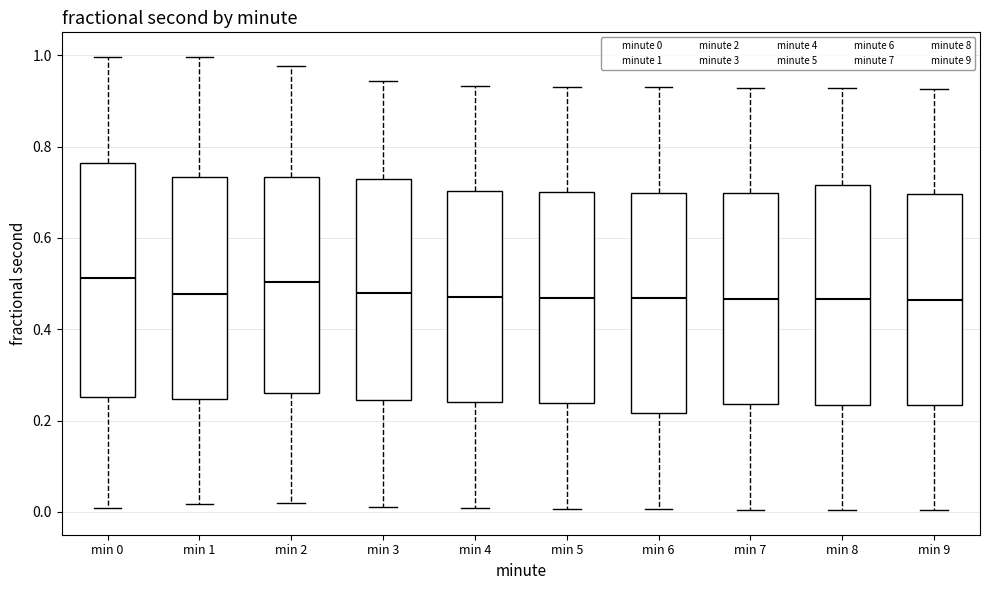

Reading left to right, transcribe this box plot: for each box, give where its median line is, the range the box spans, and where its two whiskers end, as read against the y-axis. The values are not printed on the chart, so give them approximately, as read against the axis.

min 0: median 0.52, box 0.26 to 0.76, whiskers 0.00 to 1.00
min 1: median 0.48, box 0.24 to 0.74, whiskers 0.02 to 1.00
min 2: median 0.50, box 0.26 to 0.74, whiskers 0.02 to 0.98
min 3: median 0.48, box 0.24 to 0.72, whiskers 0.02 to 0.94
min 4: median 0.48, box 0.24 to 0.70, whiskers 0.00 to 0.94
min 5: median 0.46, box 0.24 to 0.70, whiskers 0.00 to 0.94
min 6: median 0.46, box 0.22 to 0.70, whiskers 0.00 to 0.92
min 7: median 0.46, box 0.24 to 0.70, whiskers 0.00 to 0.92
min 8: median 0.46, box 0.24 to 0.72, whiskers 0.00 to 0.92
min 9: median 0.46, box 0.24 to 0.70, whiskers 0.00 to 0.92